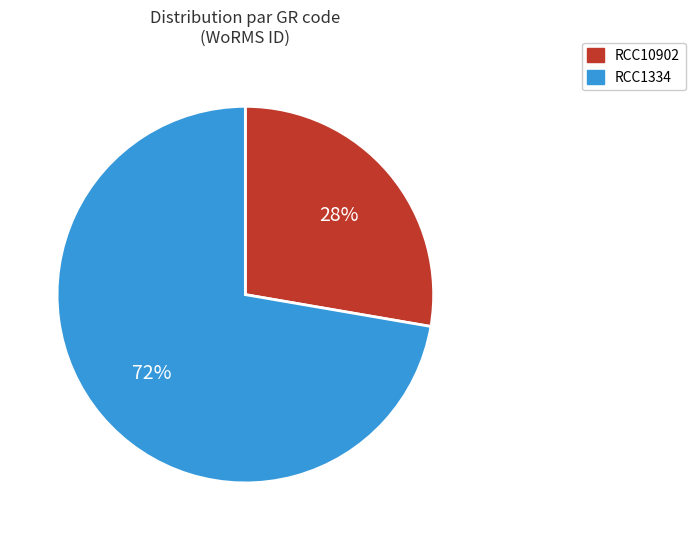

Approximately how many times larger is the value at RCC1334 compared to RCC10902?

2.6